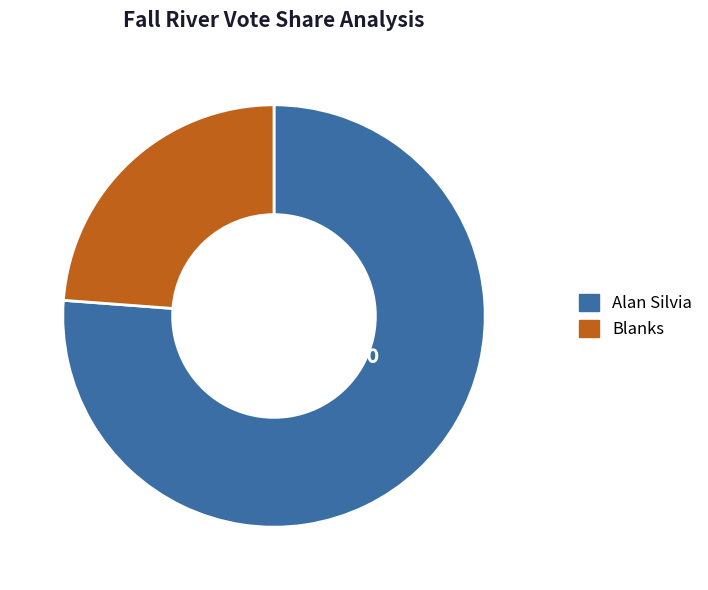

What is the smallest slice in the pie chart?

Blanks